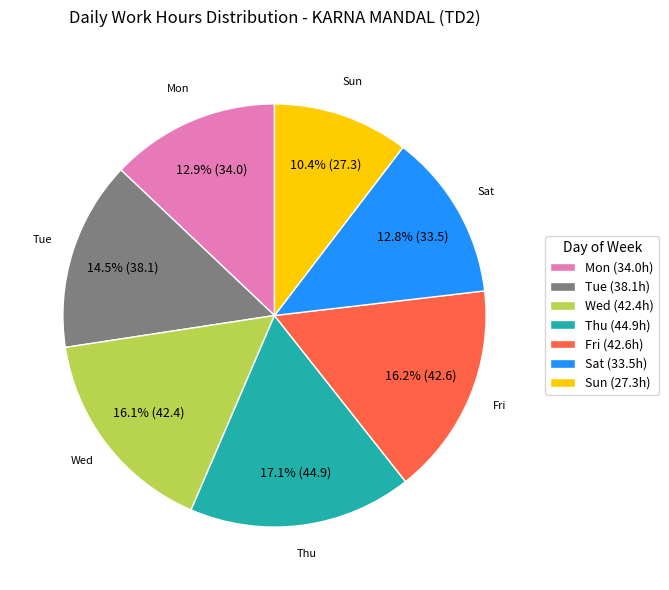

What is the ratio of the value at Sat (33.5h) to the value at Fri (42.6h)?

0.8